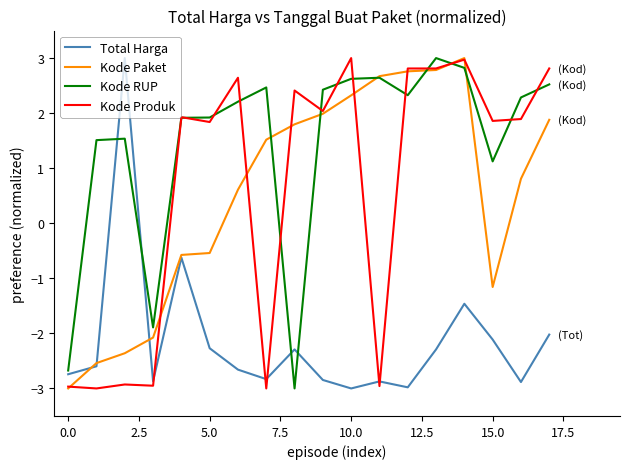

What is the highest value of the Kode RUP series?

3.0